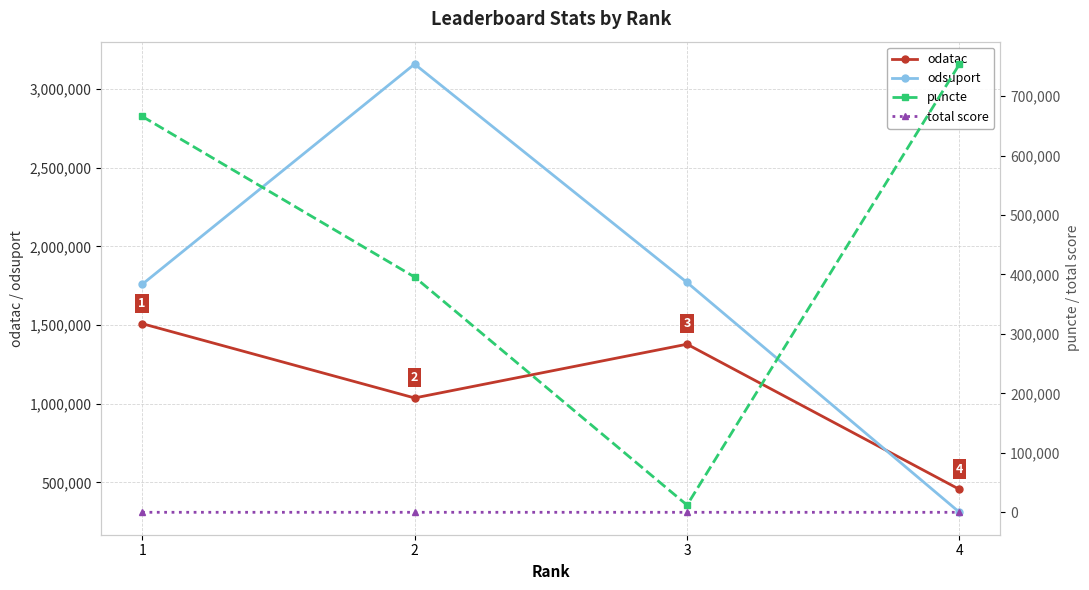

Reading right to left, extract all data points from this chart.

odatac: 455997	1378224	1036828	1508819
odsuport: 310496	1770397	3157442	1758295
puncte: 753878	12154	395713	665919
total score: 22	36	39	42